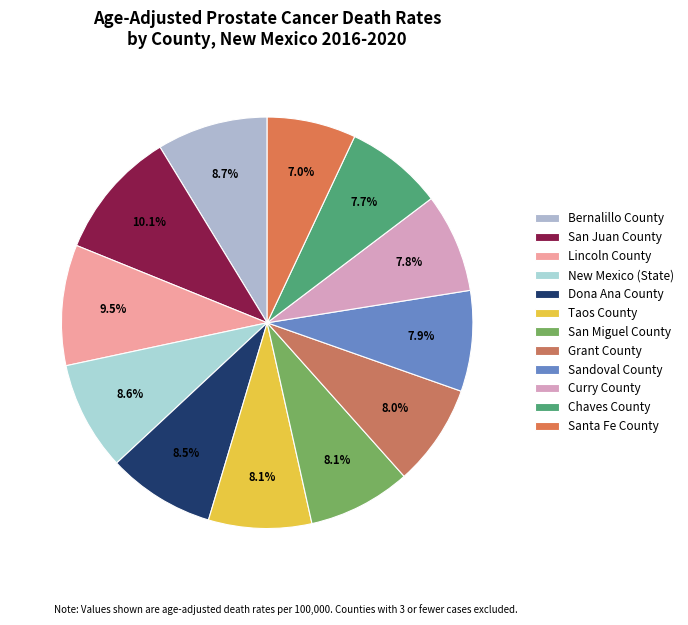

To the nearest percent, what percentage of the pie is Santa Fe County?

7%